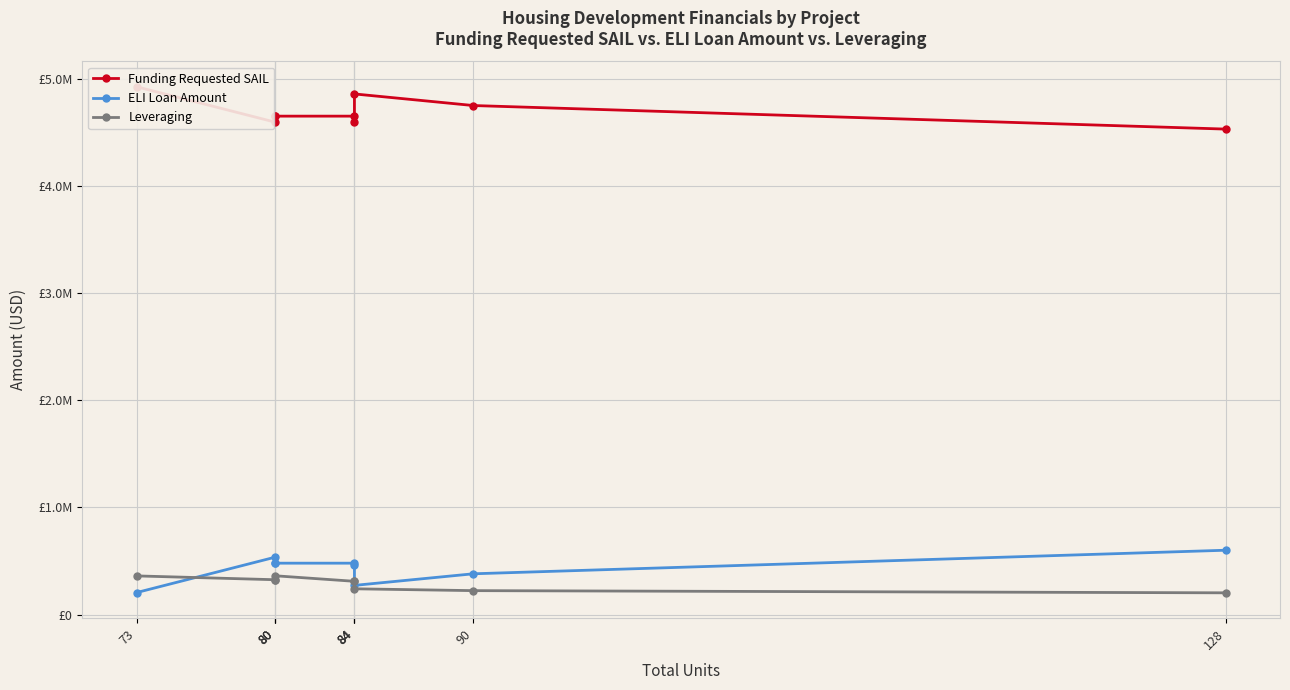

What is the difference between the highest and lowest values at 80?

4271016.9